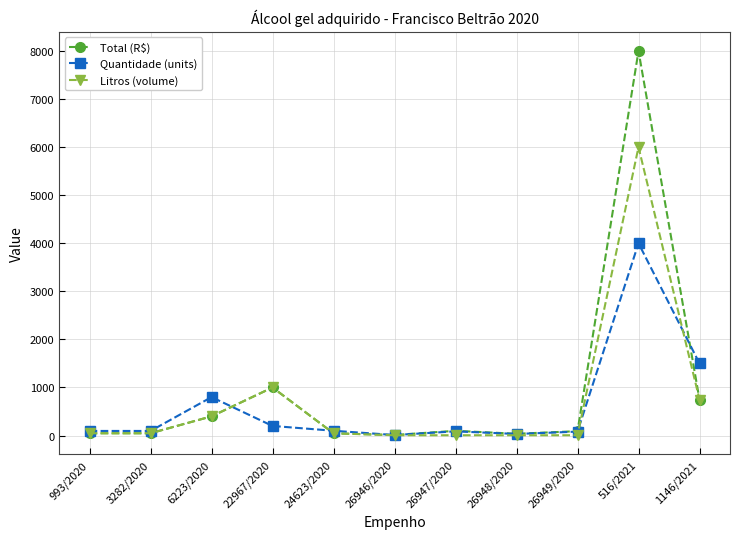

Which series has the largest range (max minus min)?

Total (R$)